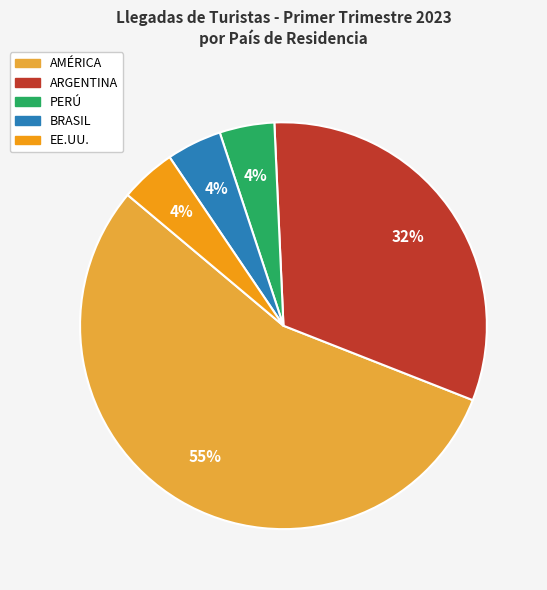

True or false: AMÉRICA accounts for 49% of the total.

False